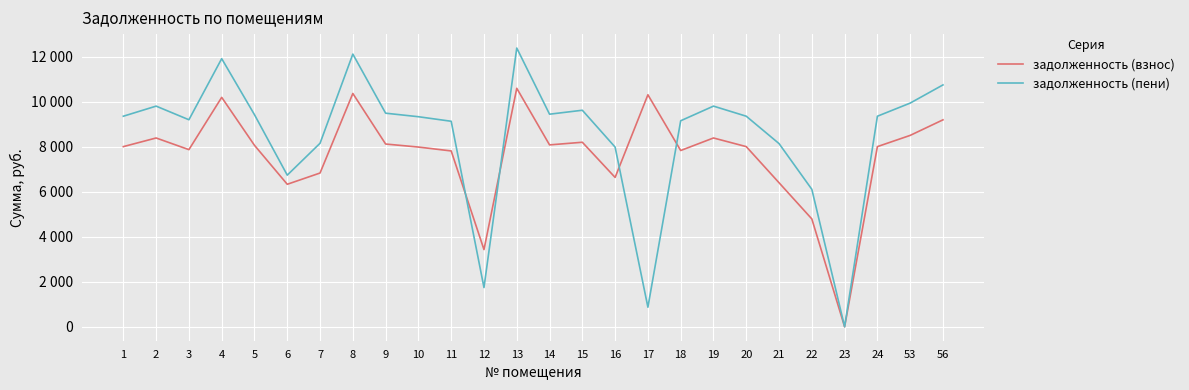

Rank the series at 7 from lowest to highest value.

задолженность (взнос), задолженность (пени)